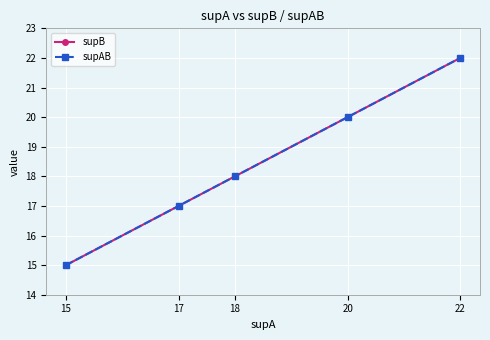

Is this an area chart (filled region under the line)?

No